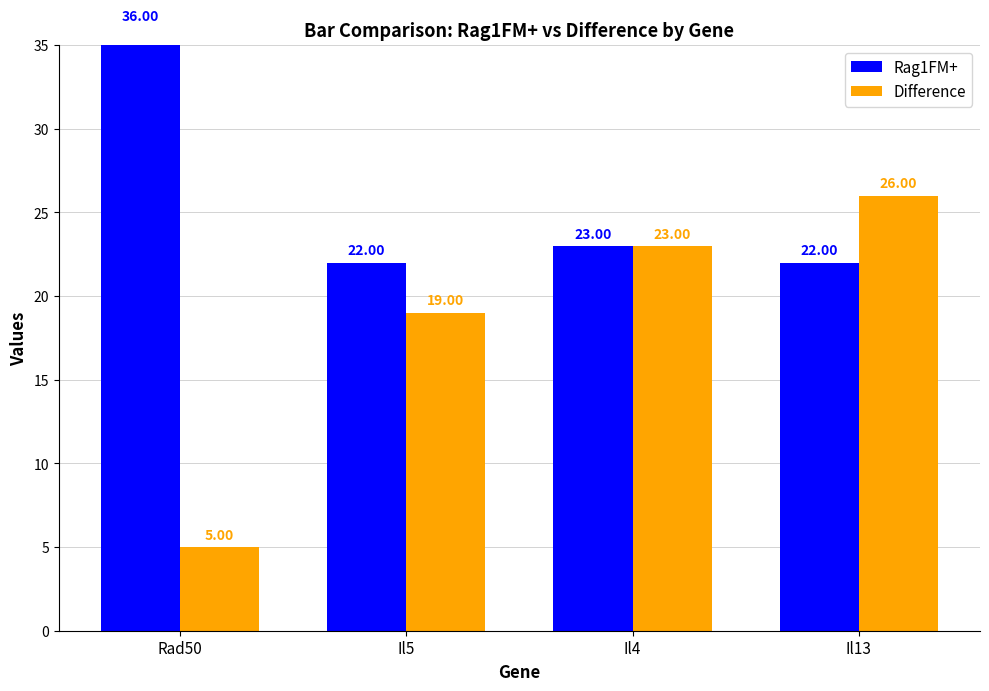

What value does the Rag1FM+ series have at Il5?

22